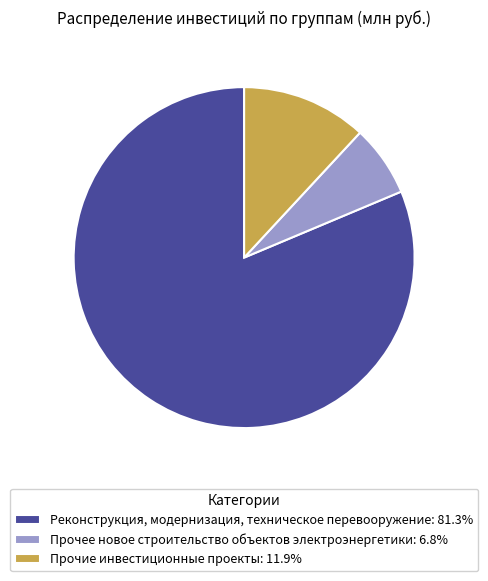

Which category has the biggest portion of the pie?

Реконструкция, модернизация, техническое перевооружение